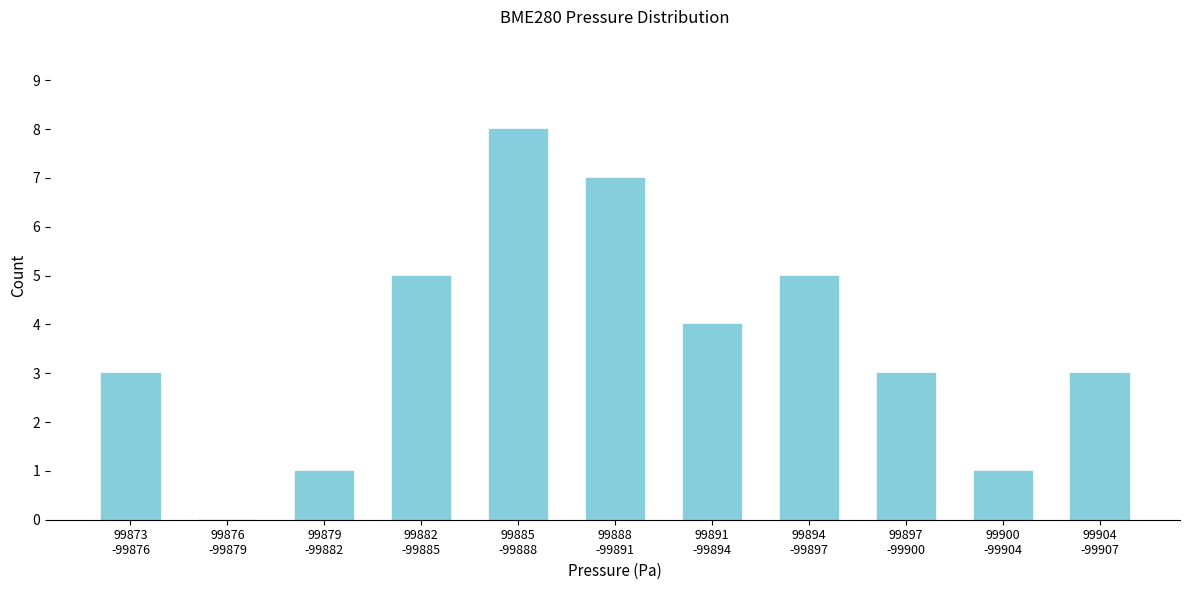

What is the sum of all values?

40